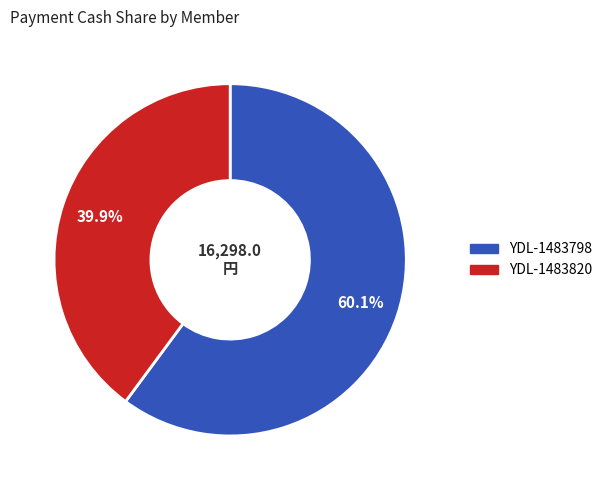

Is there any slice that represents more than half of the pie?

Yes